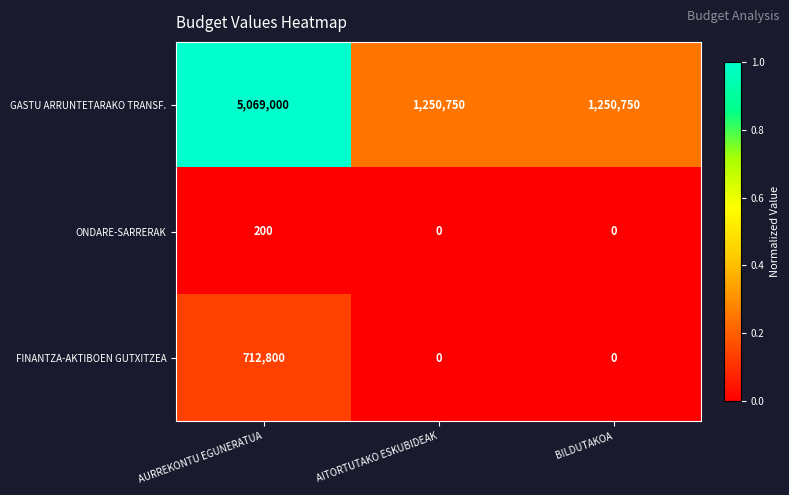

What value does the FINANTZA-AKTIBOEN GUTXITZEA series have at AURREKONTU EGUNERATUA, to the nearest 50?

712800